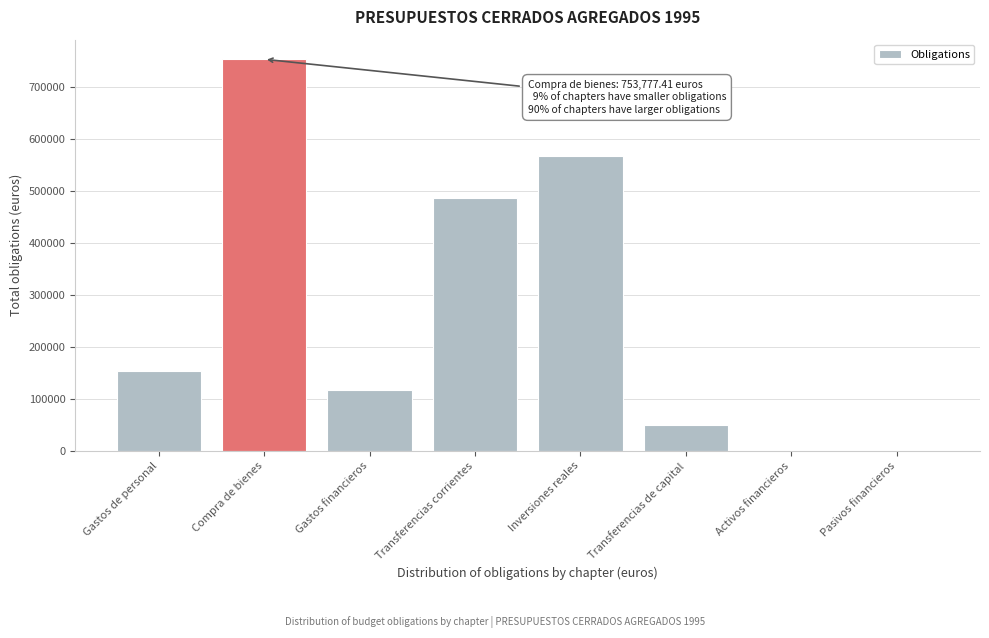

Reading left to right, what are all the values shown in this chart?

Gastos de personal=153475.3	Compra de bienes=753777.4	Gastos financieros=116755.9	Transferencias corrientes=487650.0	Inversiones reales=568395.8	Transferencias de capital=50785.5	Activos financieros=0.0	Pasivos financieros=0.0